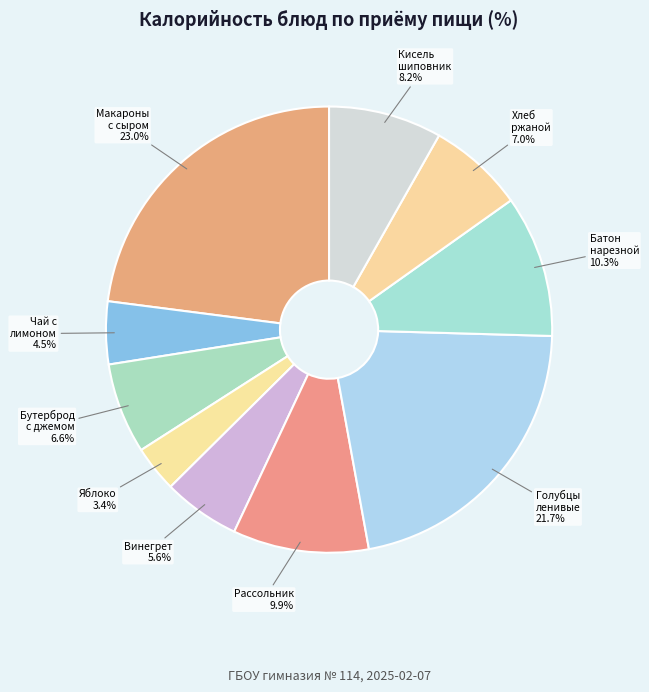

Count the number of slices in the pie.

10